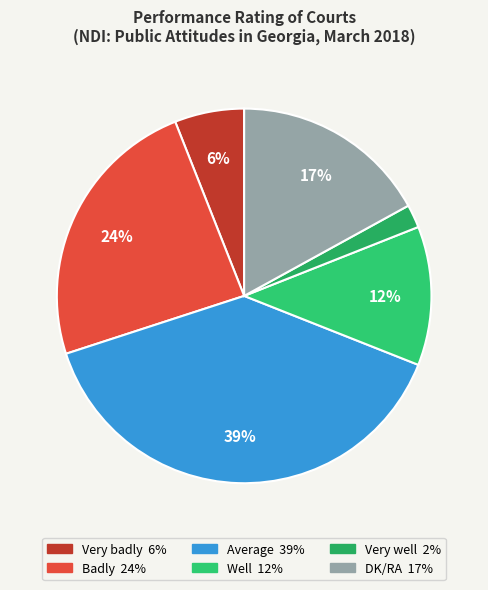

Which category has the smallest portion of the pie?

Very well